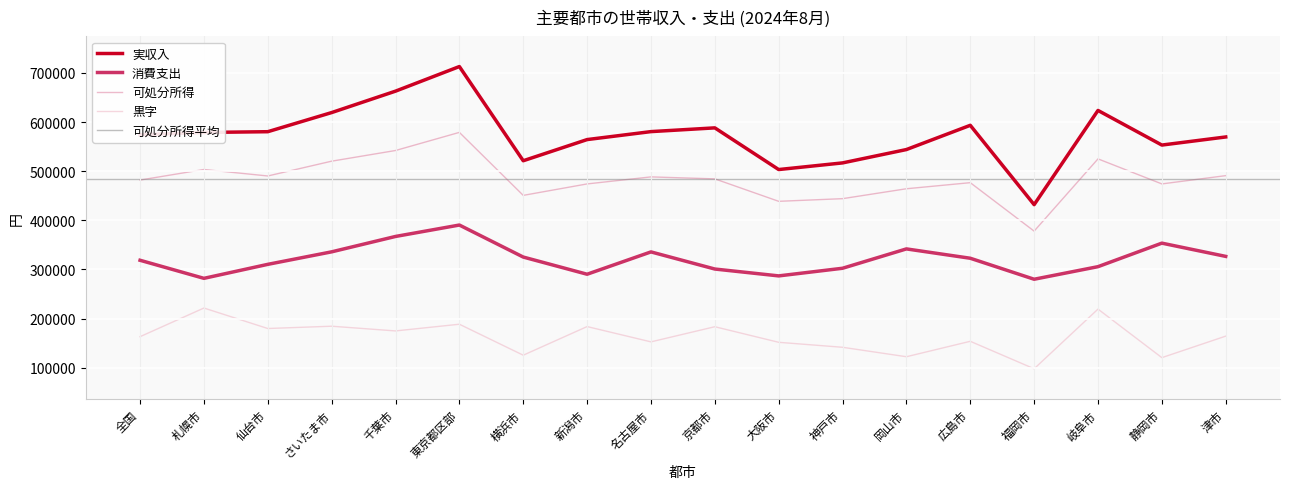

Where does the 黒字 series first go above 164356?

札幌市